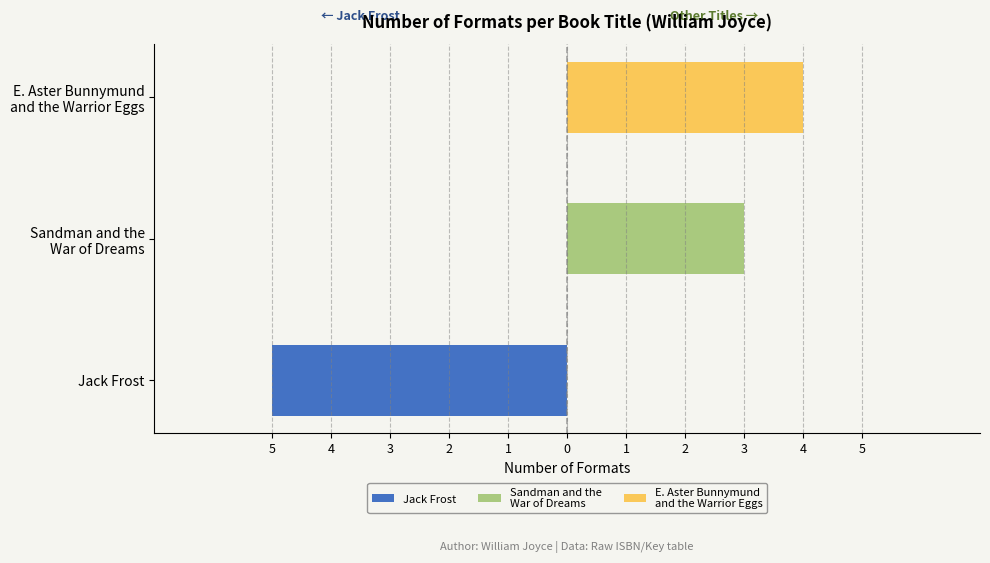

What is the value of the Sandman and the
War of Dreams bar at the 2nd from the left?

3